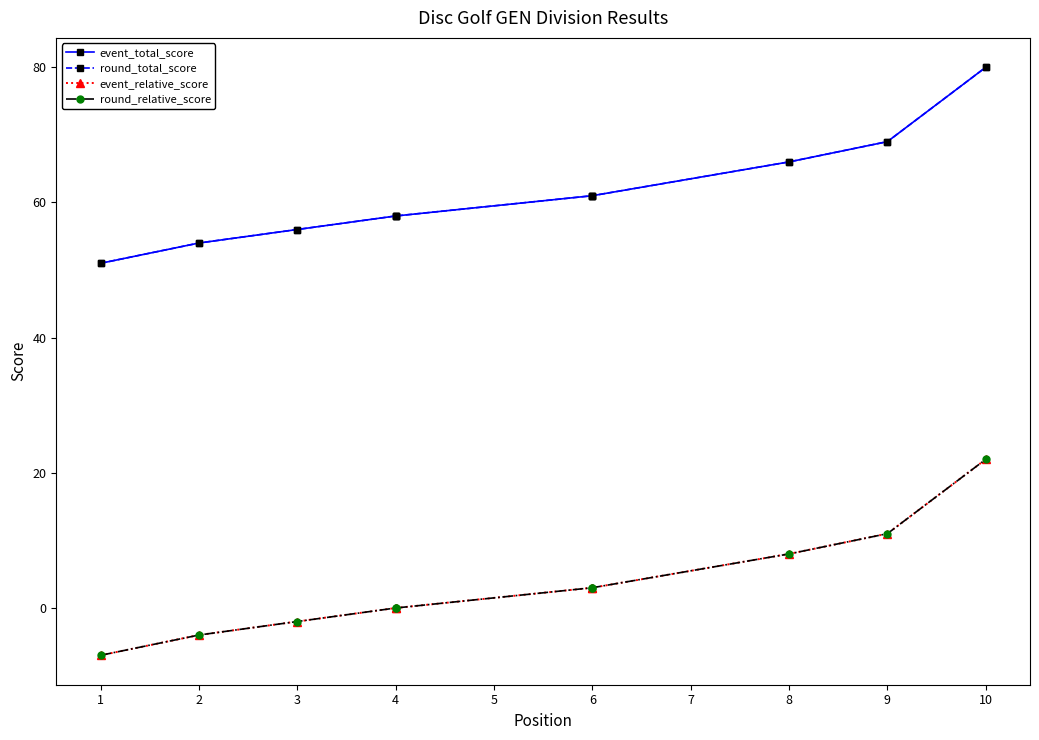

Is the value of event_relative_score at 7 greater than the value of round_total_score at 5?

No